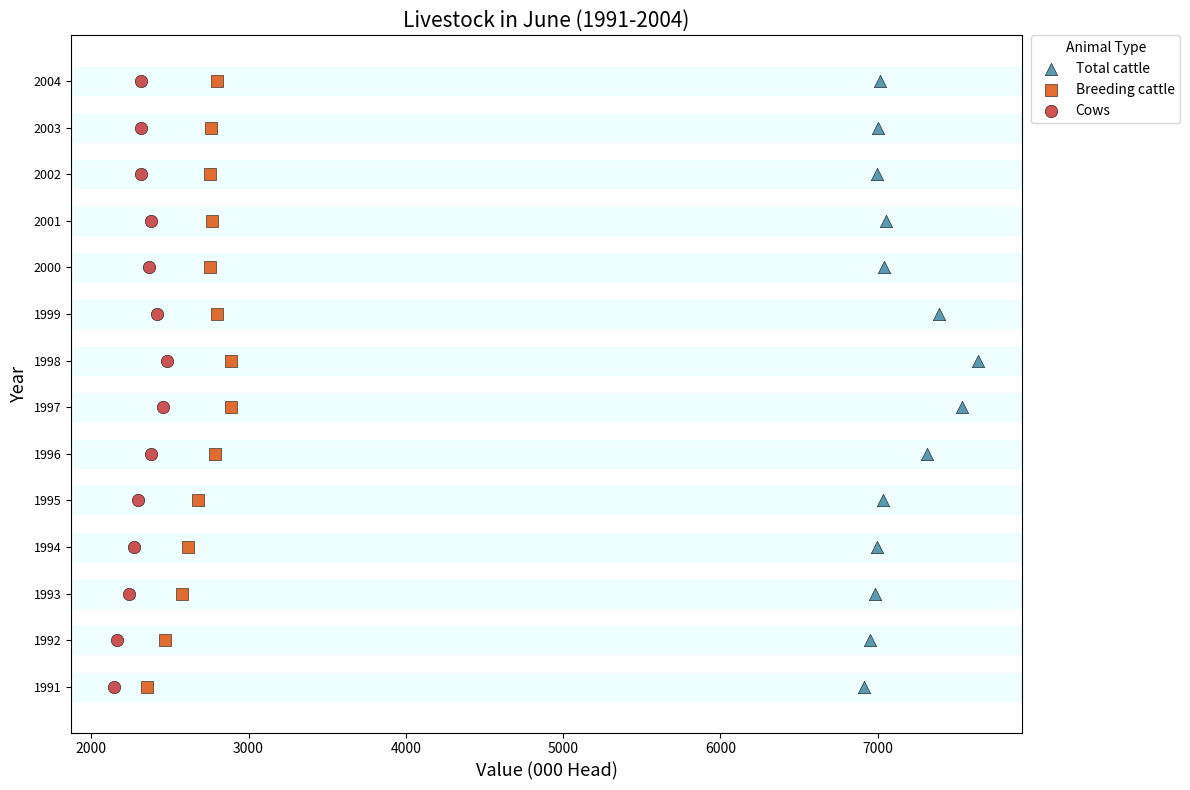

What are all the series names shown in the legend?

Total cattle, Breeding cattle, Cows